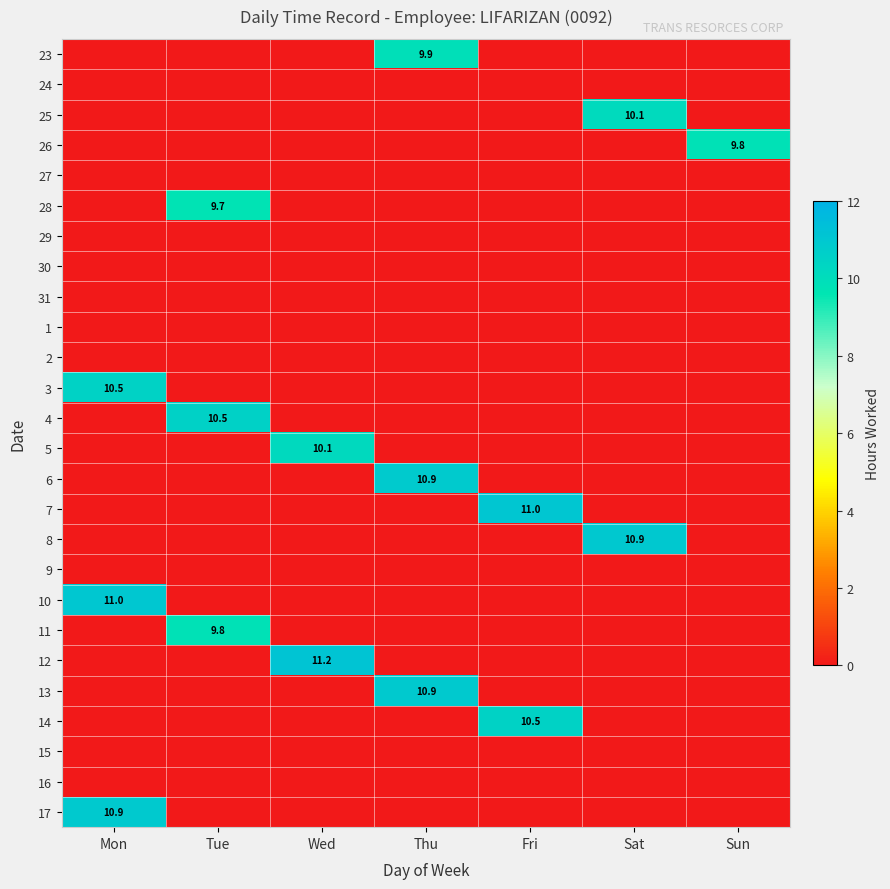

Is it true that 25 equals 10.1 at Sat?

True